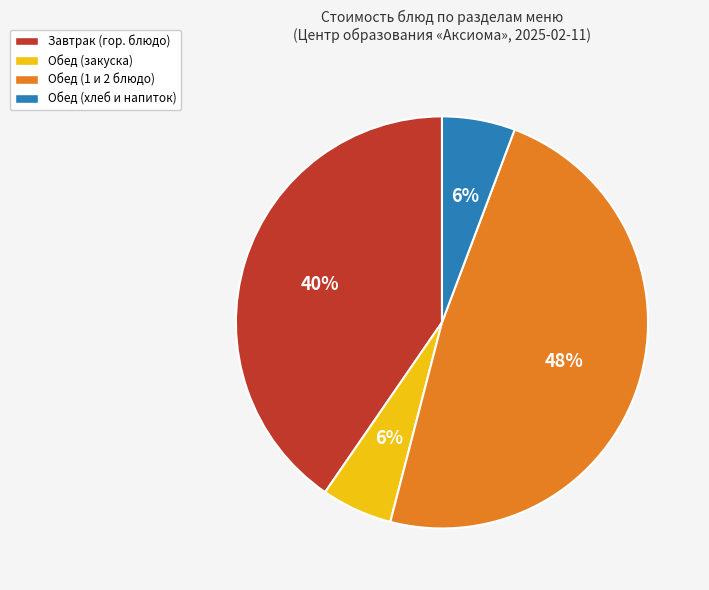

To the nearest percent, what is the average slice percentage?

25%